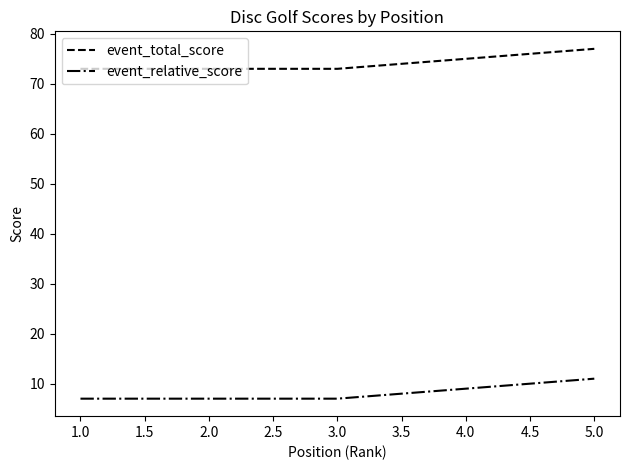

What is the average value of the event_relative_score series?

8